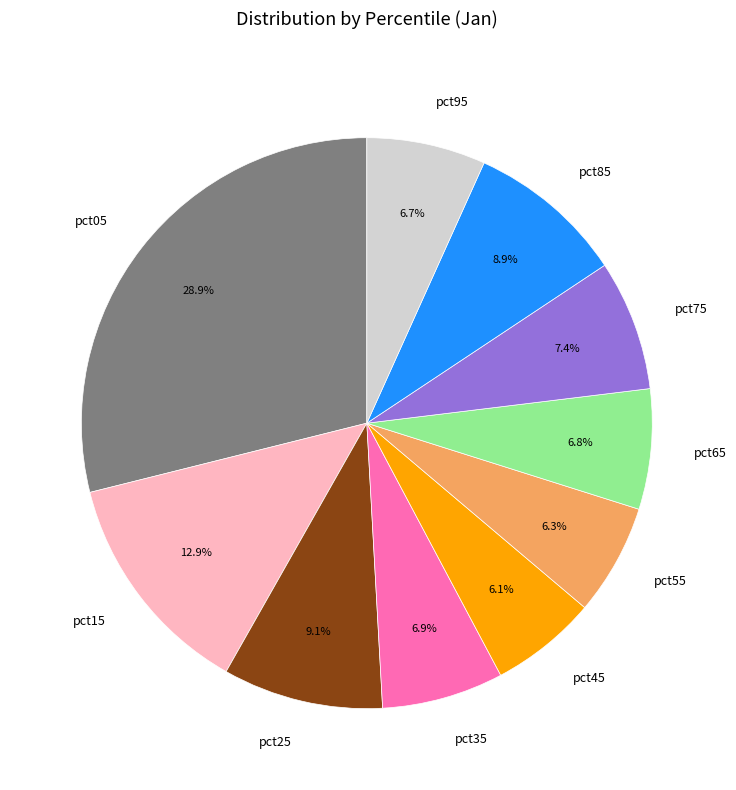

What is the largest slice in the pie chart?

pct05